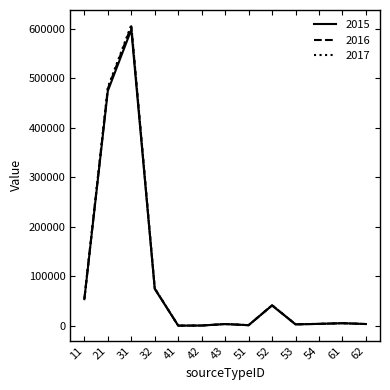

What is the spread (max minus min) of values at 61?

86.9